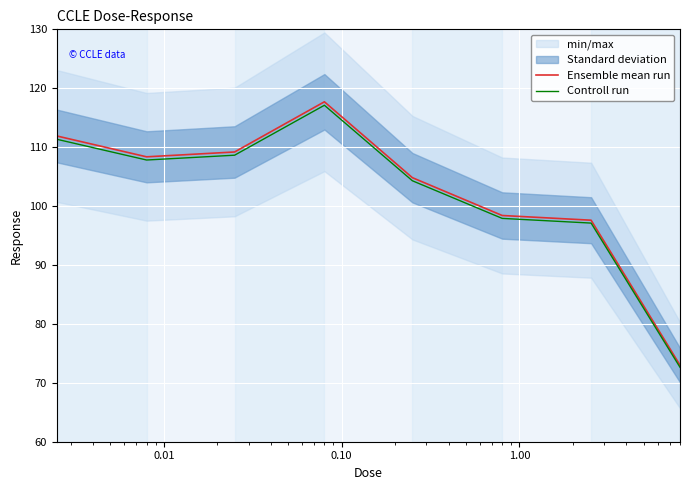

What is the maximum value for Controll run?

117.1